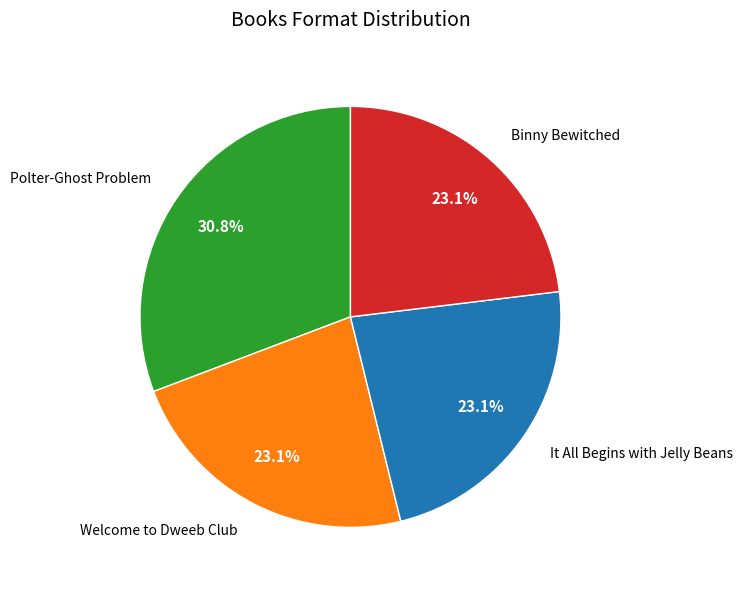

Approximately how many times larger is the value at Polter-Ghost Problem compared to Binny Bewitched?

1.3